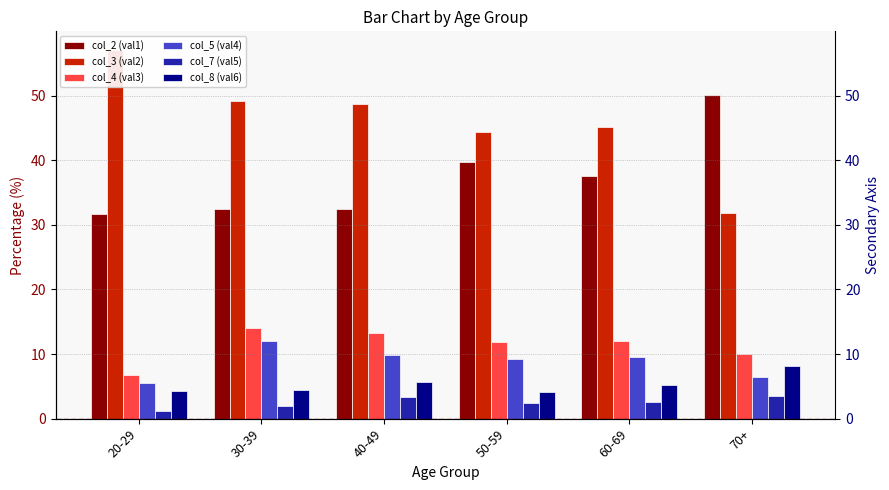

Rank the series at 20-29 from lowest to highest value.

col_7 (val5), col_8 (val6), col_5 (val4), col_4 (val3), col_2 (val1), col_3 (val2)